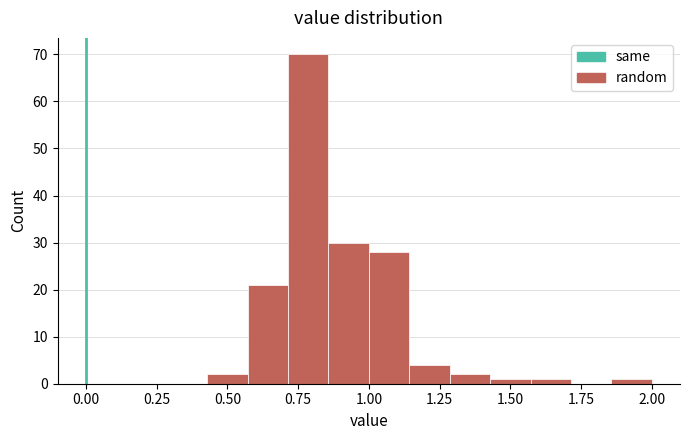

Around what value on the x-axis is the tallest bar? Give the approximate position of its centre, as read against the axis.

0.80